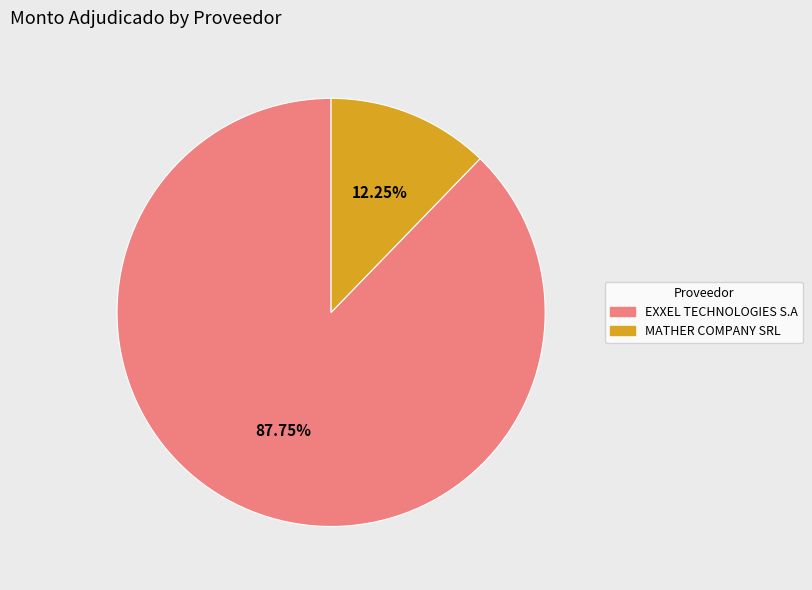

To the nearest percent, what is the difference between the largest and smallest slice percentages?

76%